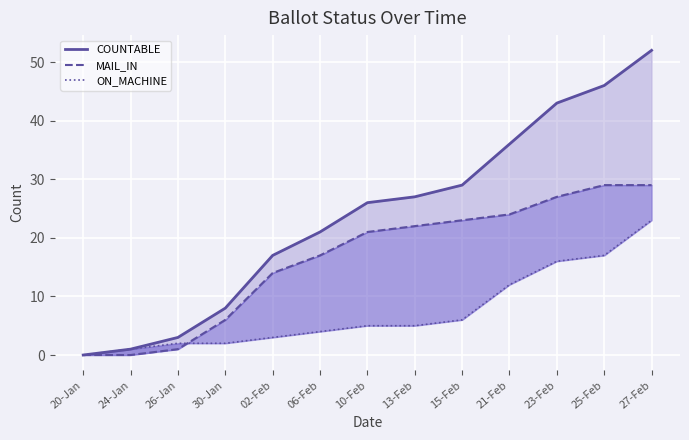

Which series changed the most between 24-Jan and 13-Feb?

COUNTABLE